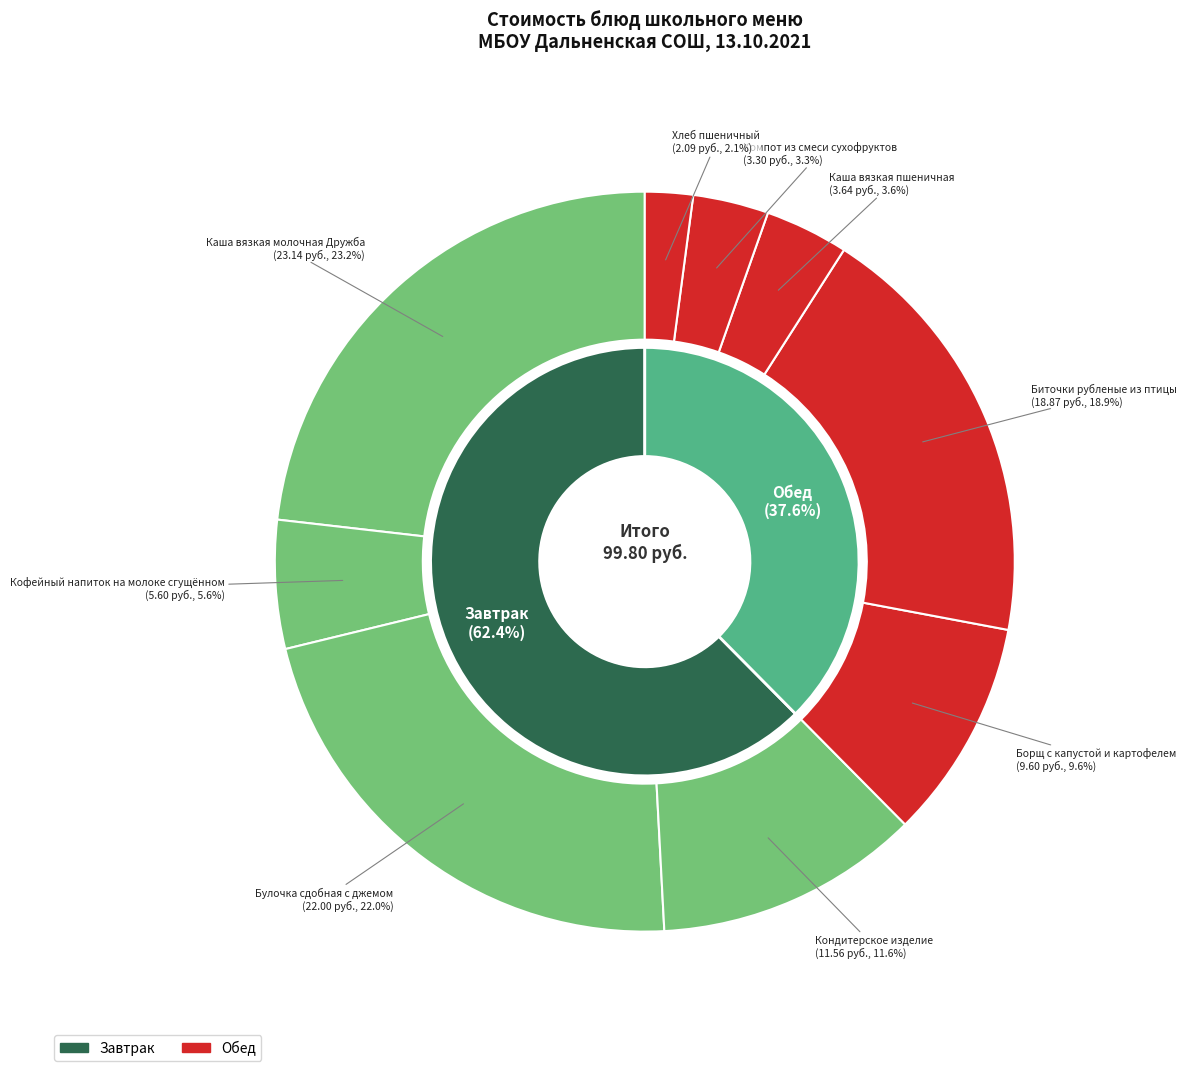

Which slice is the smallest?

Хлеб пшеничный